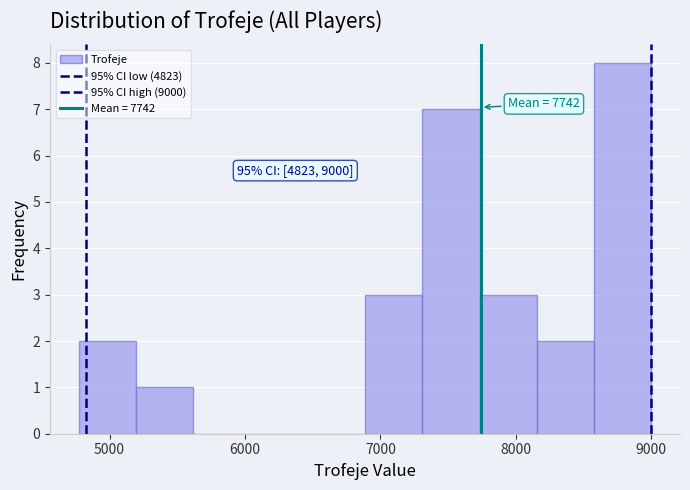

Which range on the x-axis has the tallest bar?

8600 to 9000